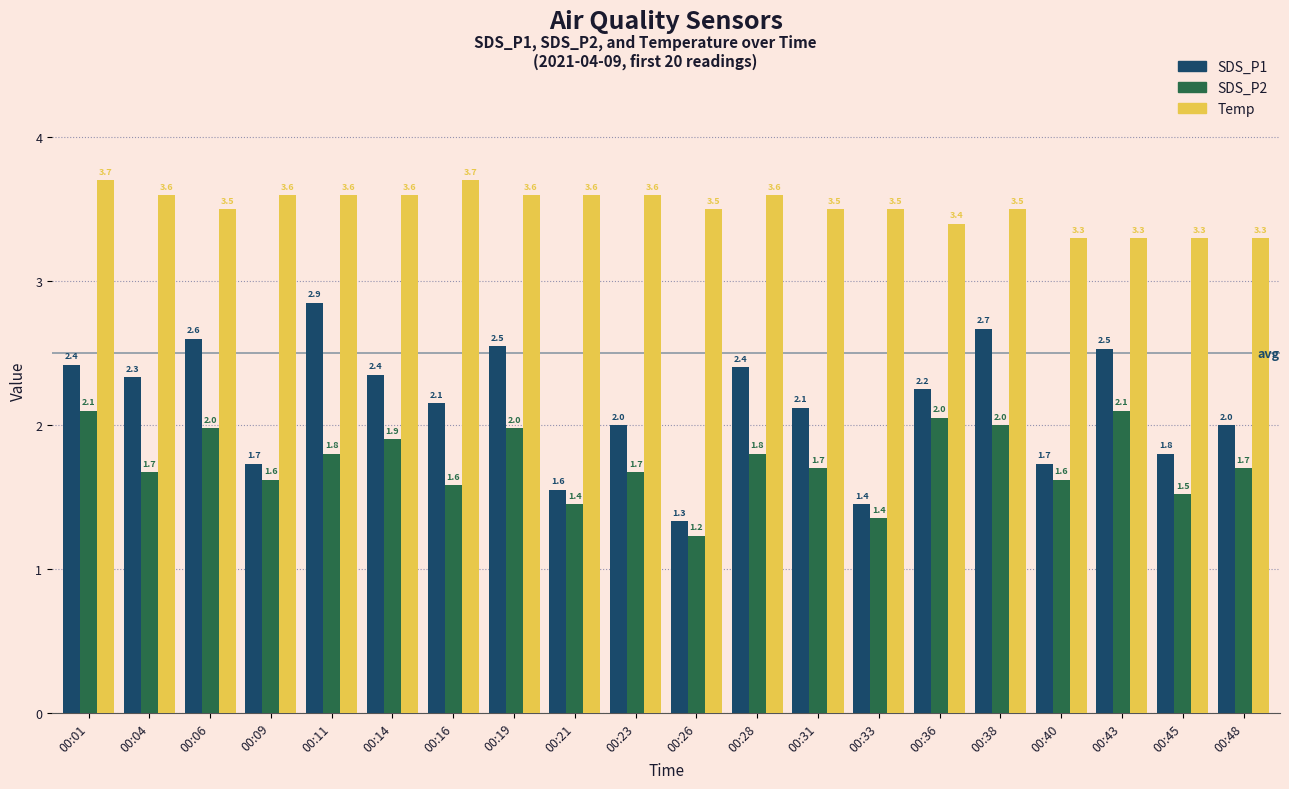

Read the SDS_P1 value at 00:09.

1.7